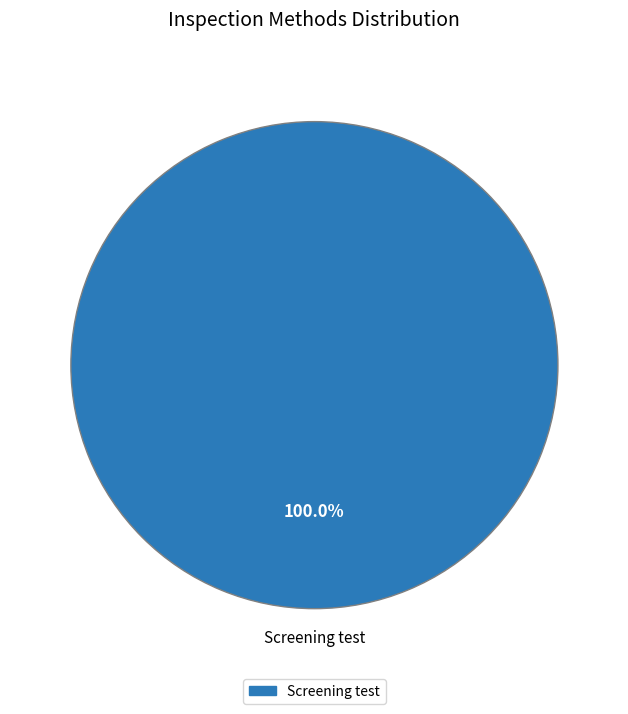

What is the majority slice?

Screening test